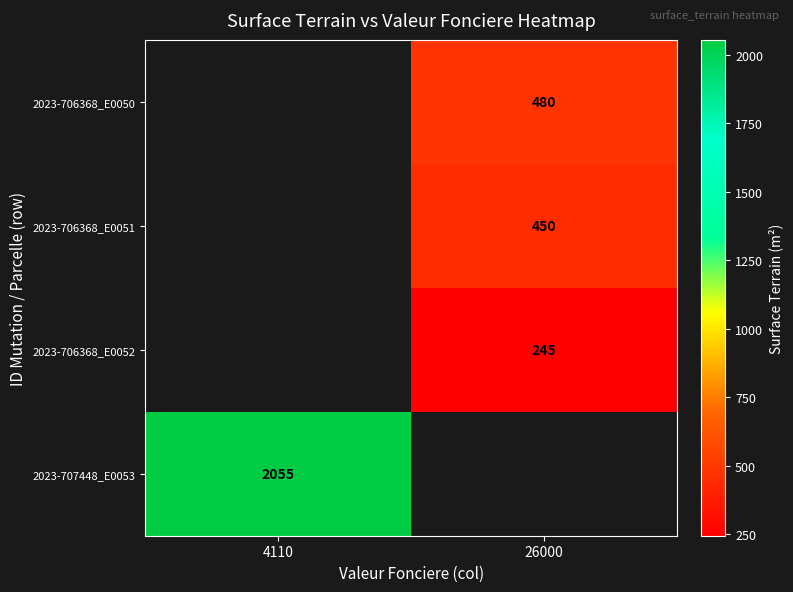

The value of 2023-706368_E0051 at 26000 is 162. True or false?

False